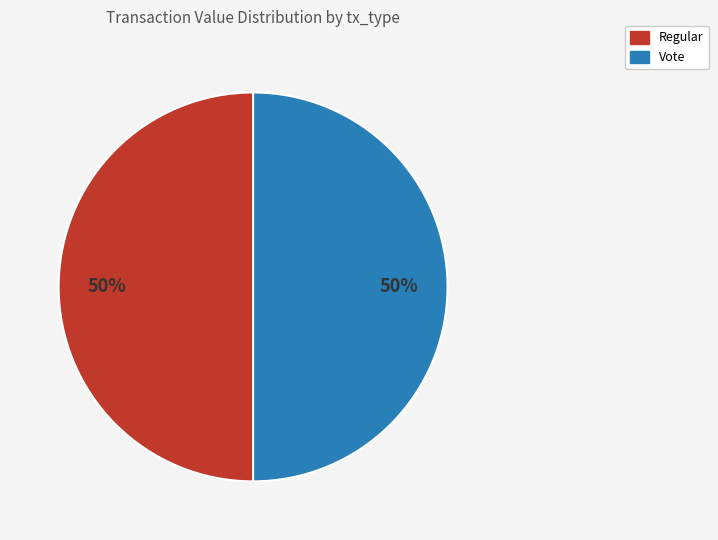

Approximately how many times larger is the value at Vote compared to Regular?

1.0